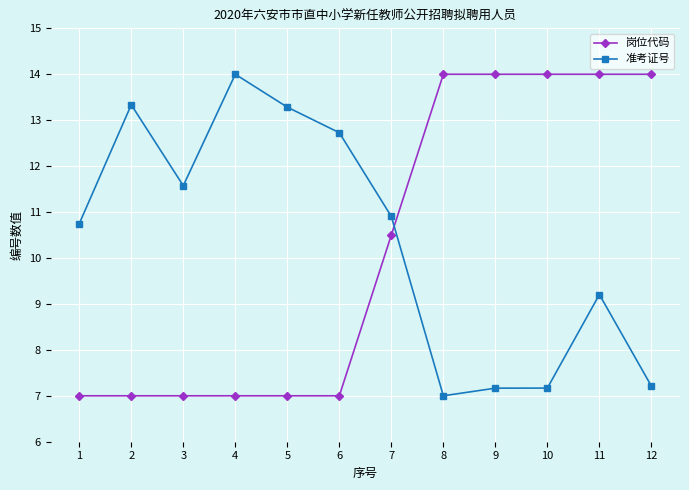

What is the maximum value for 准考证号?

14.0